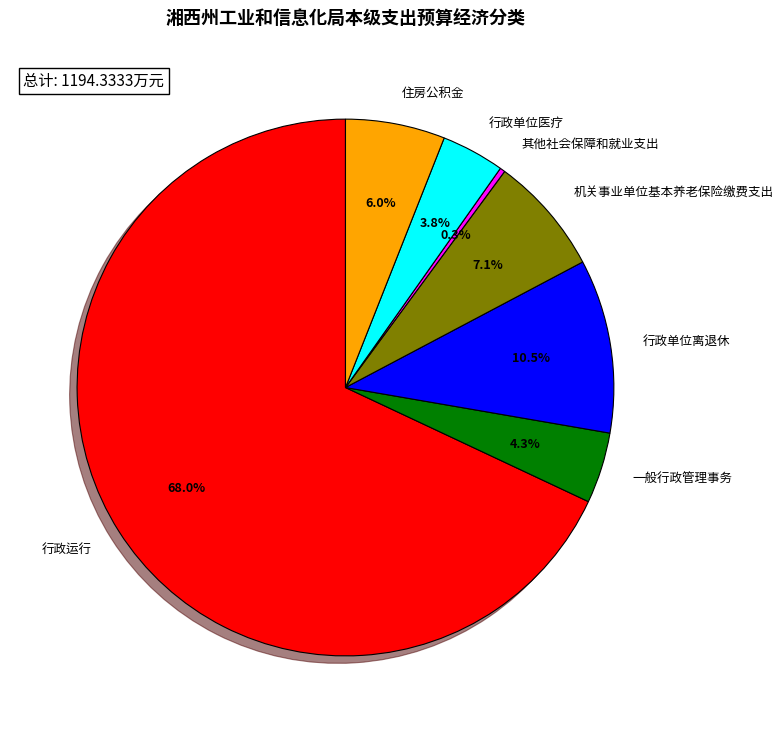

Do 行政运行 and 行政单位离退休 together represent more than half of the pie?

Yes